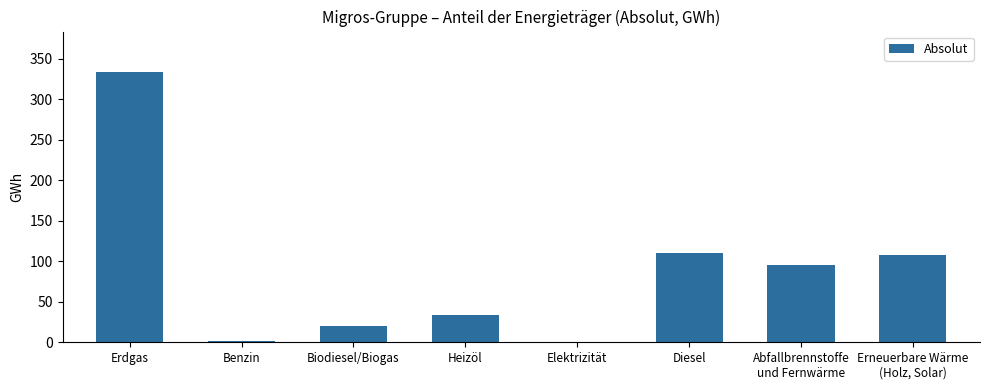

Which category has the highest value across all series?

Erdgas